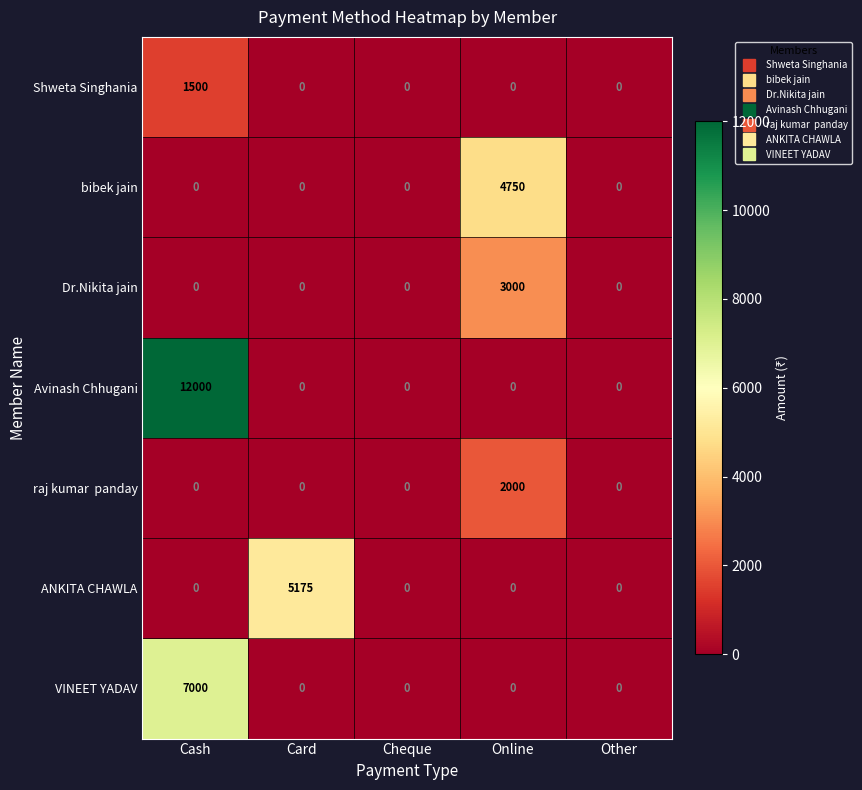

Which series has the widest spread of values?

Avinash Chhugani